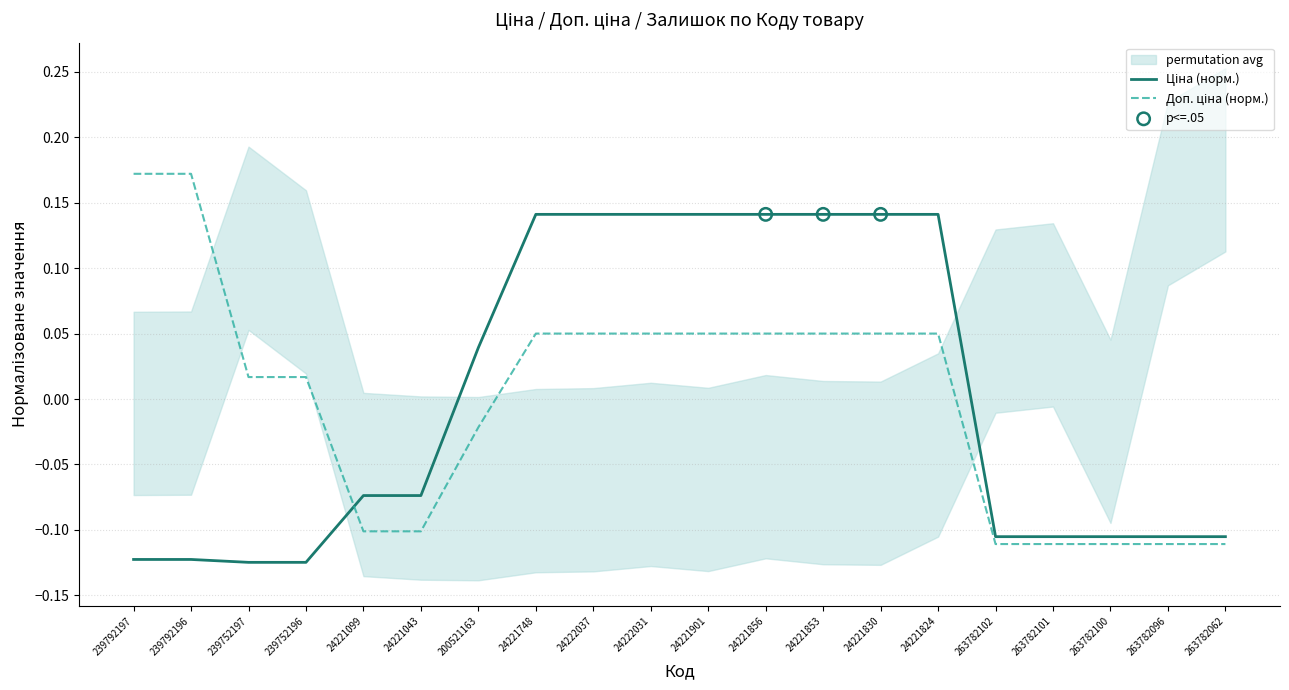

Which series has the widest spread of Y values?

Доп. ціна